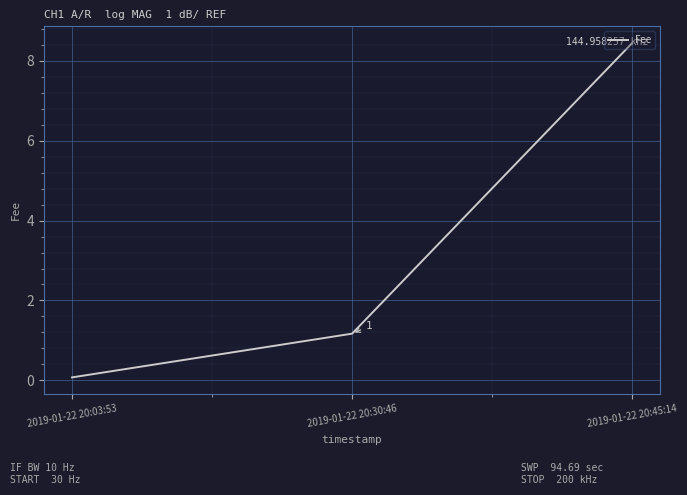

Count the number of values greater than 1.

2